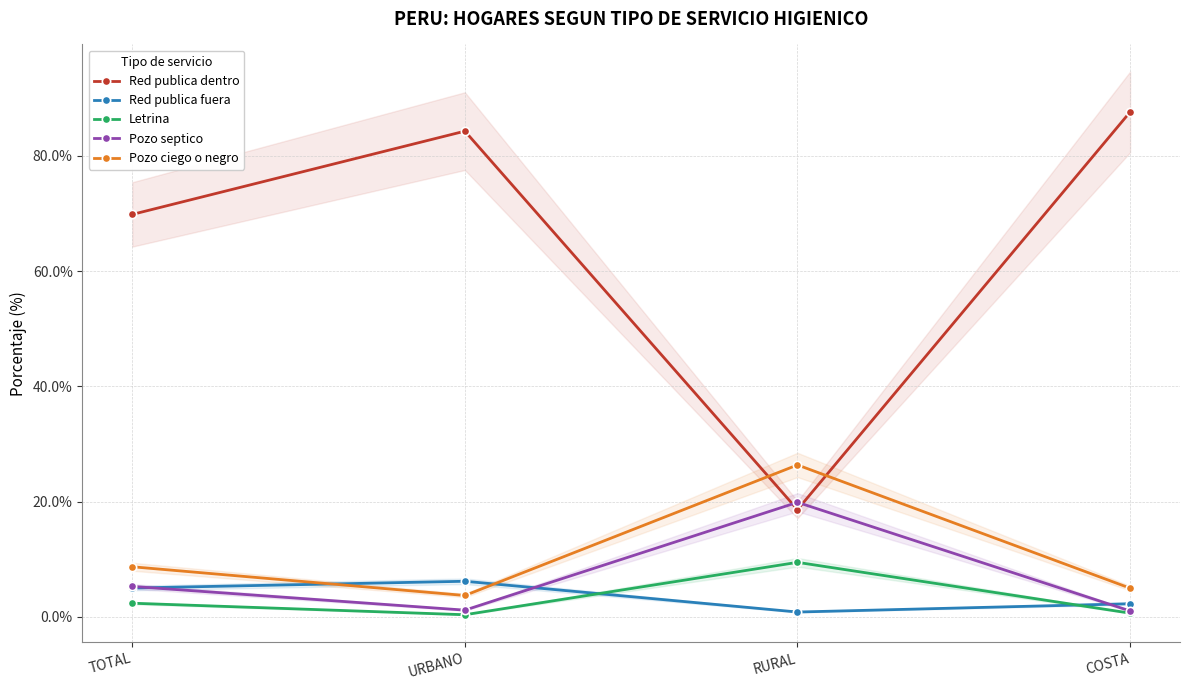

True or false: Pozo ciego o negro and Red publica fuera cross at least once.

True